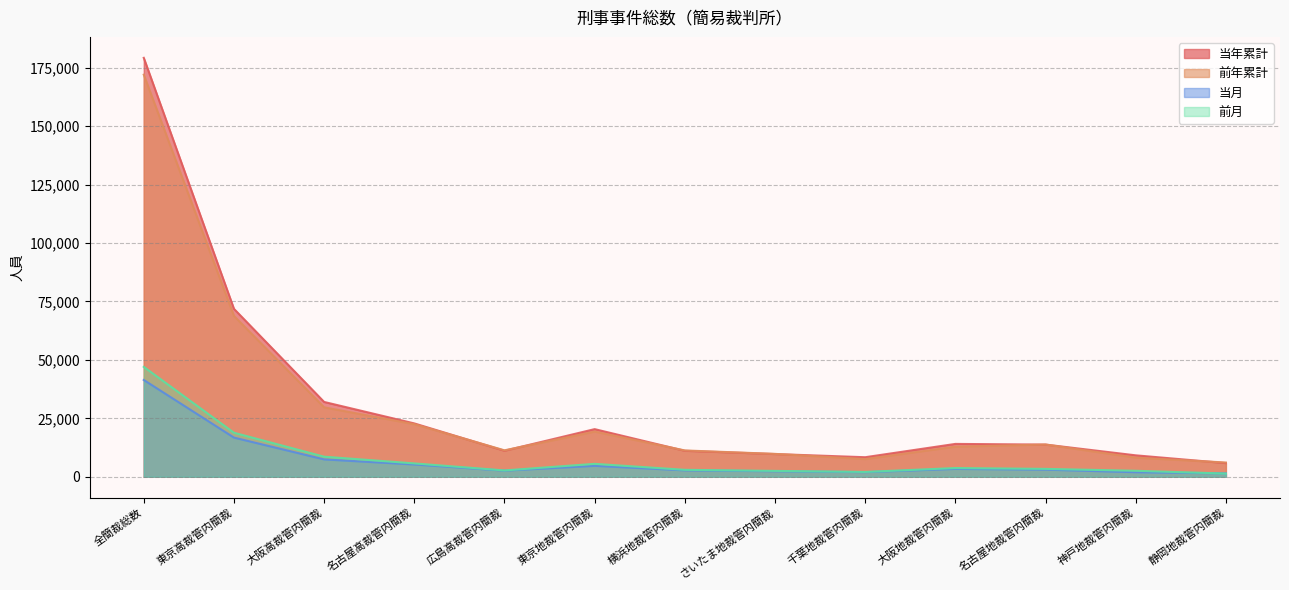

True or false: 当月 has a value of 2614 at 広島高裁管内簡裁.

True